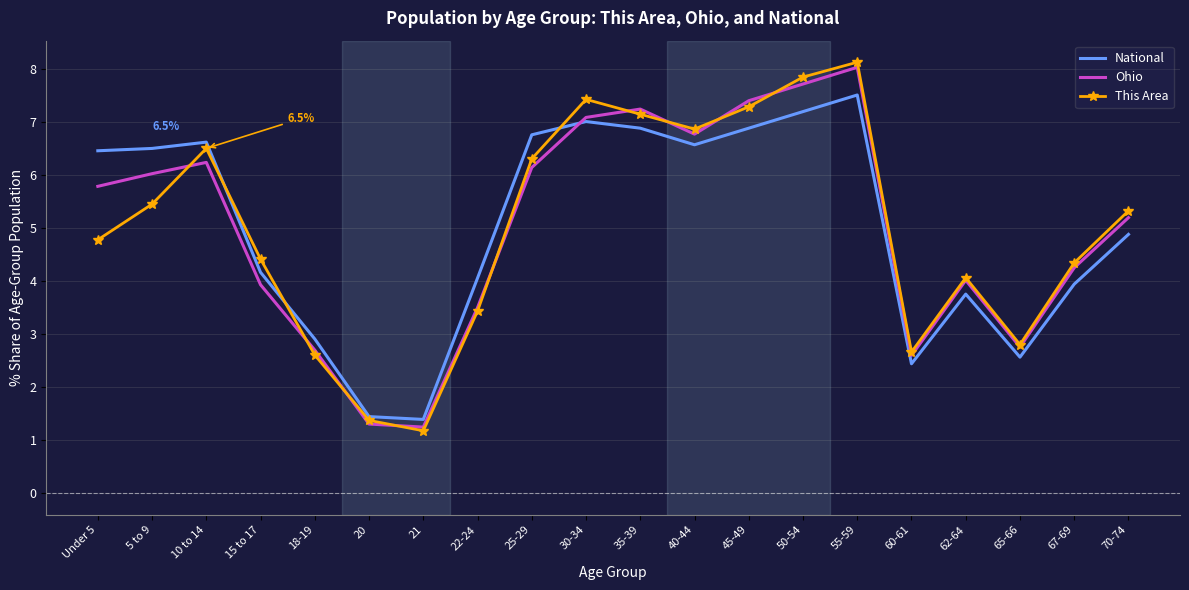

What value does the This Area series have at 20?

1.4